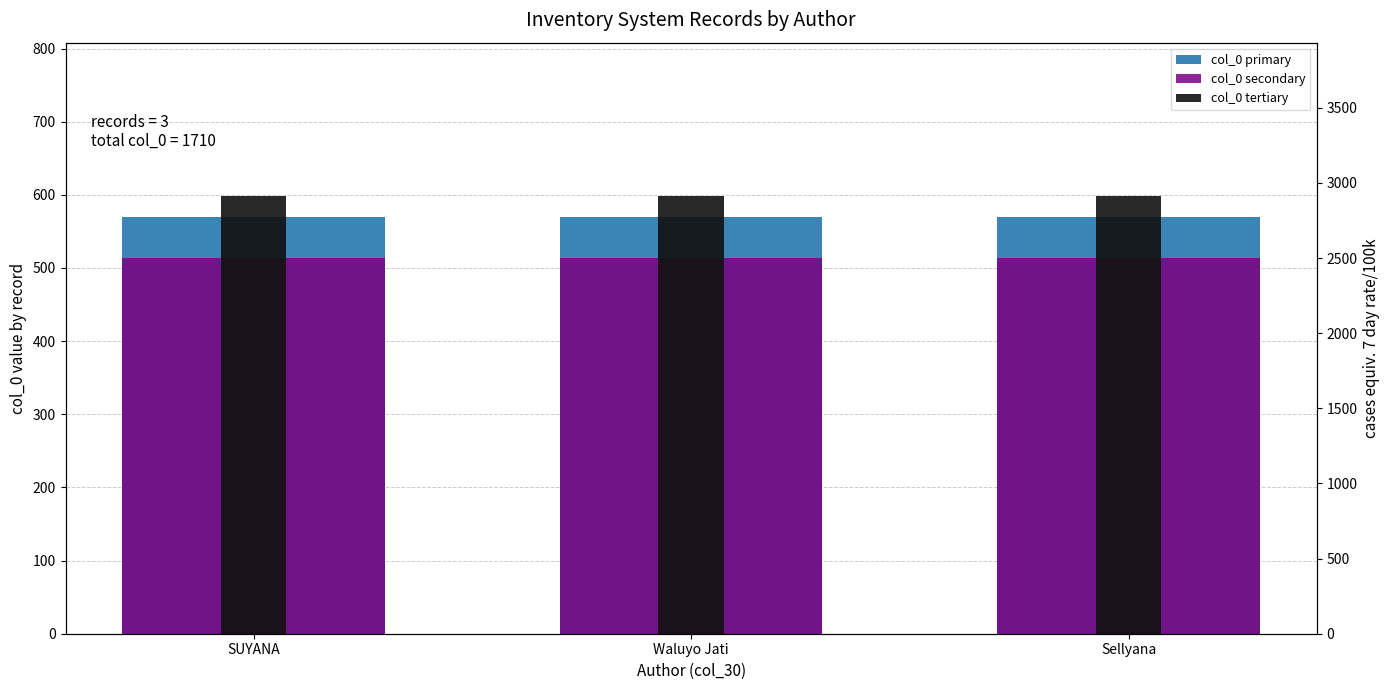

How many bars are there in each group?

3